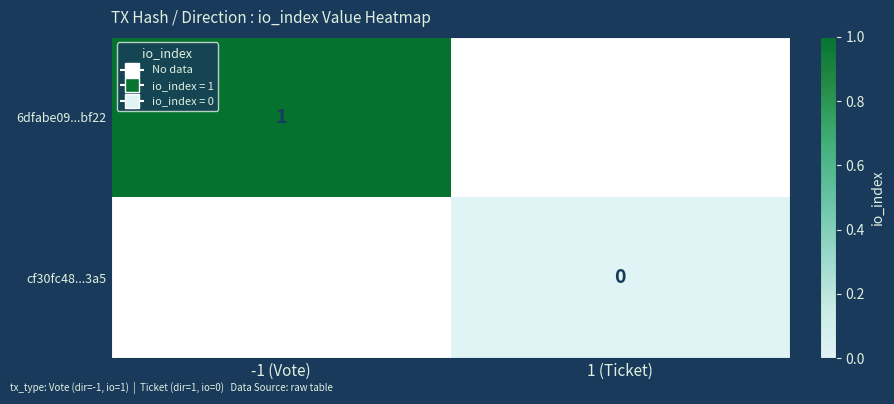

Which category has the highest value across all series?

-1 (Vote)